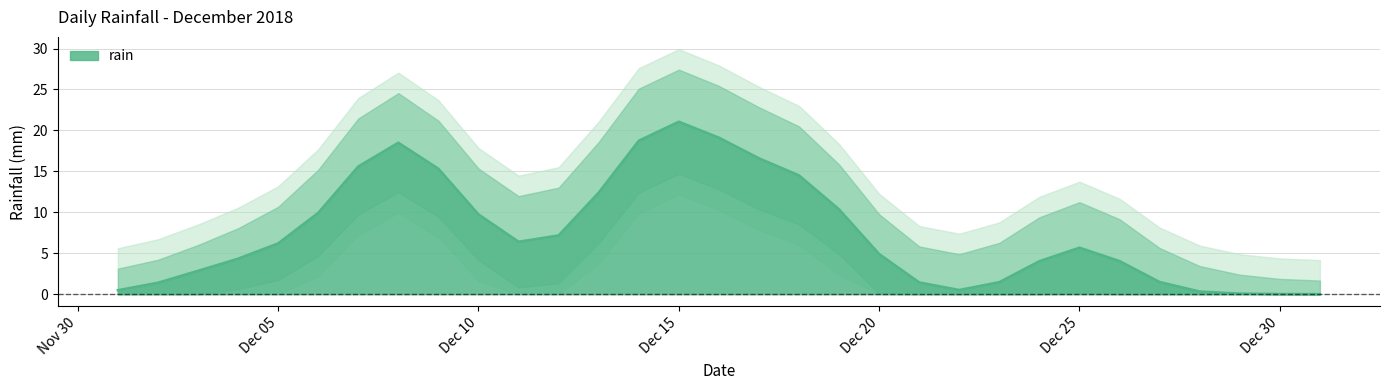

How many lines are shown in the chart?

1